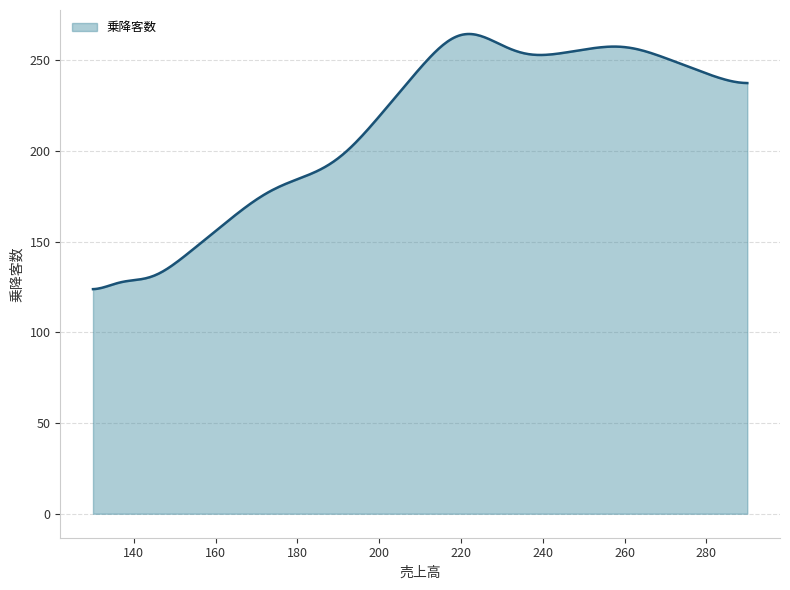

How many lines are shown in the chart?

1